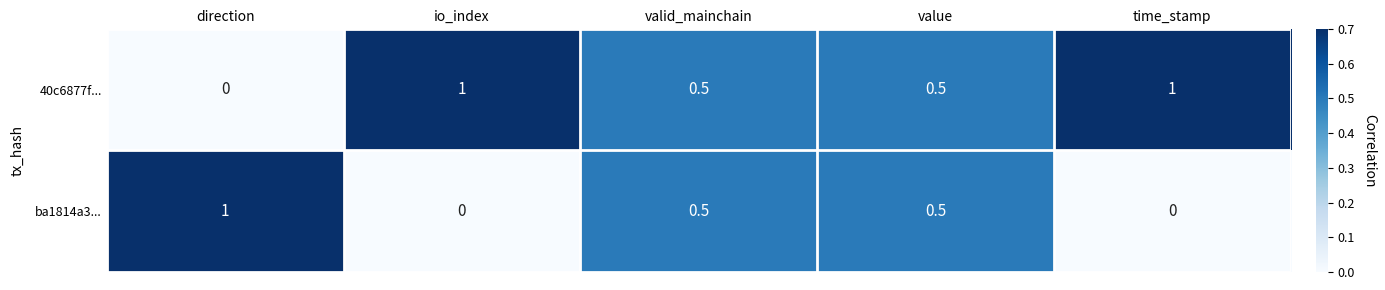

What is the difference between the second highest and minimum values in the 40c6877f... series?

1.0